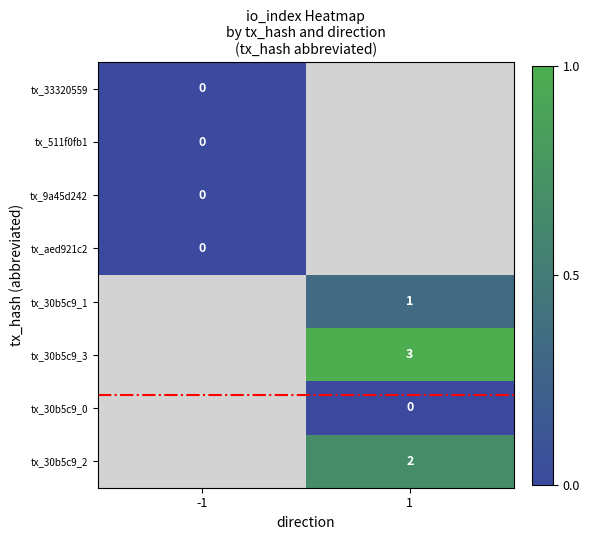

The tx_30b5c9_1 series shows 1 at 1. True or false?

True